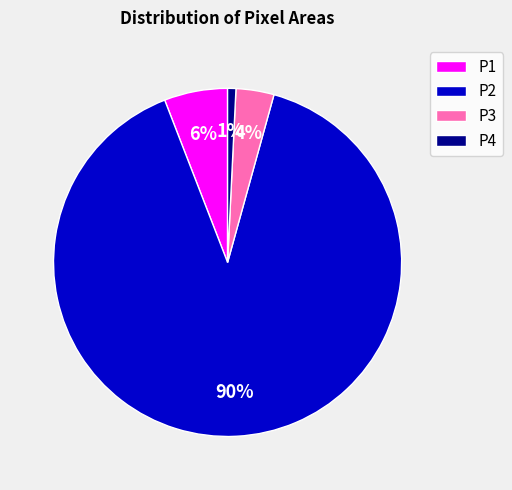

Count the number of slices in the pie.

4